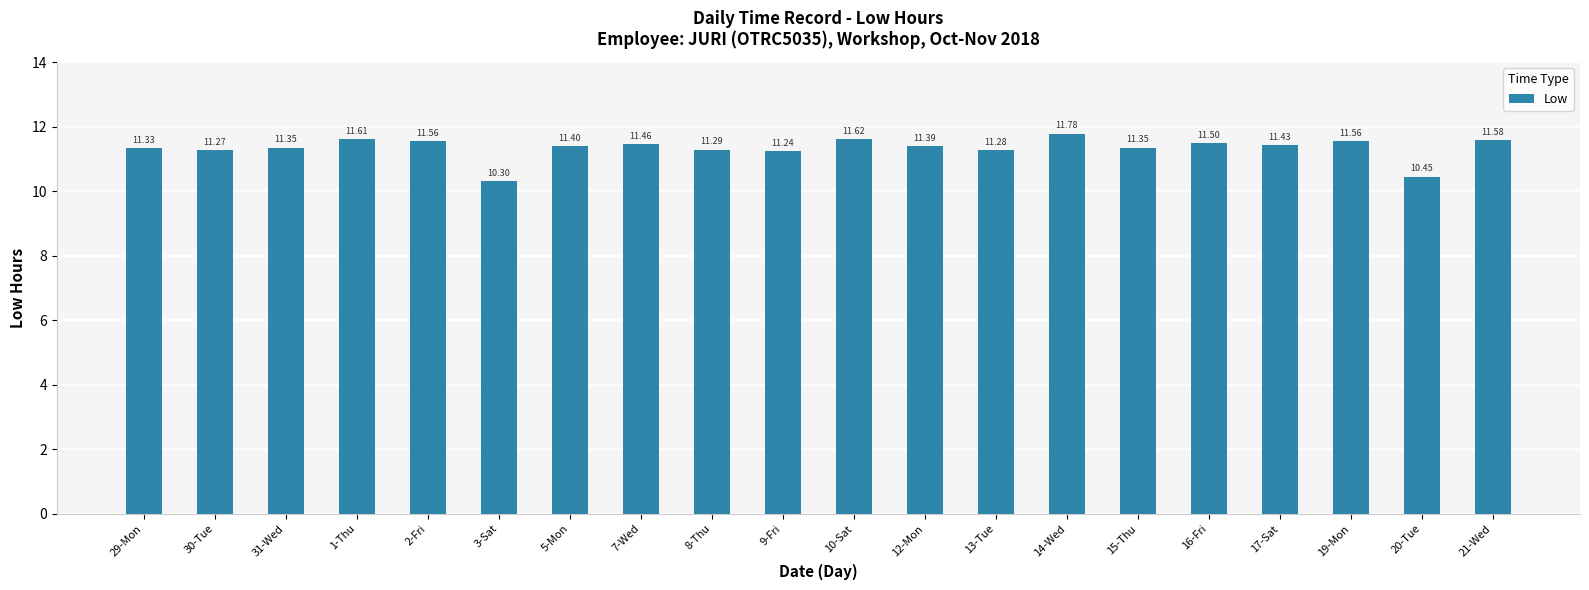

Which has a higher value, 29-Mon or 3-Sat?

29-Mon